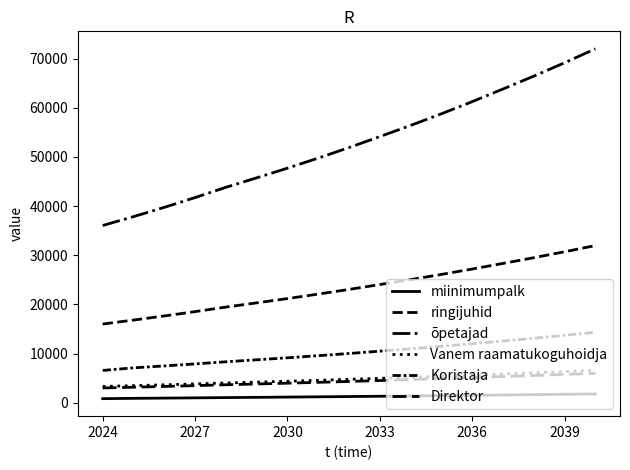

How many lines are shown in the chart?

6